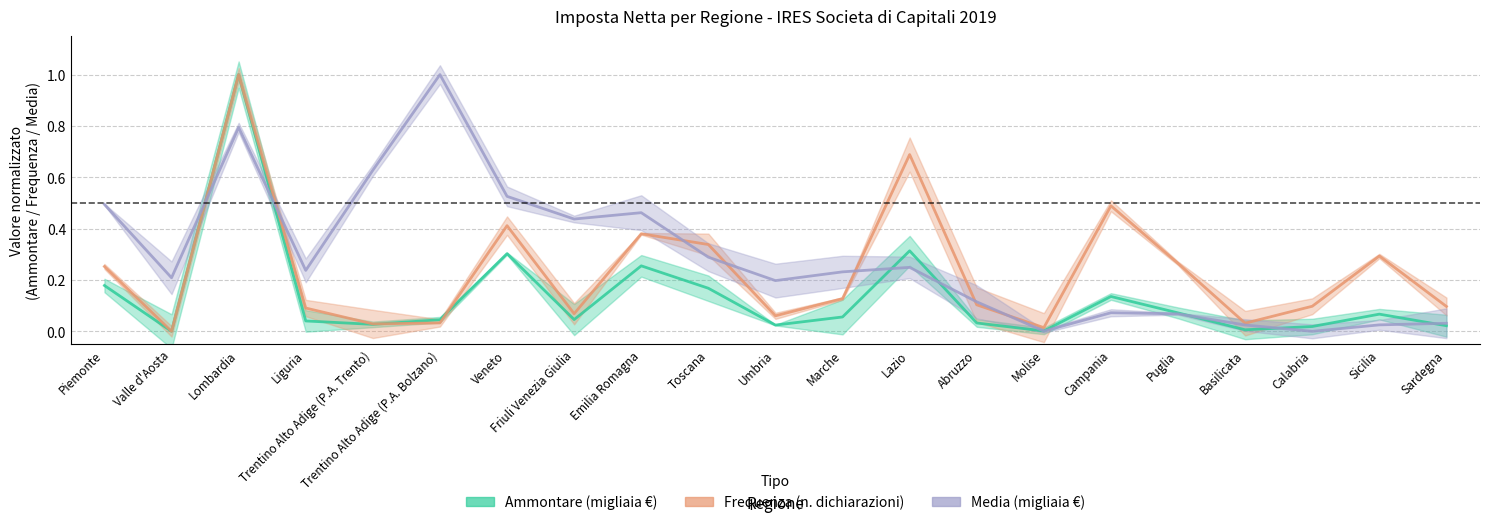

What is the approximate value of Frequenza at Emilia Romagna?

0.4